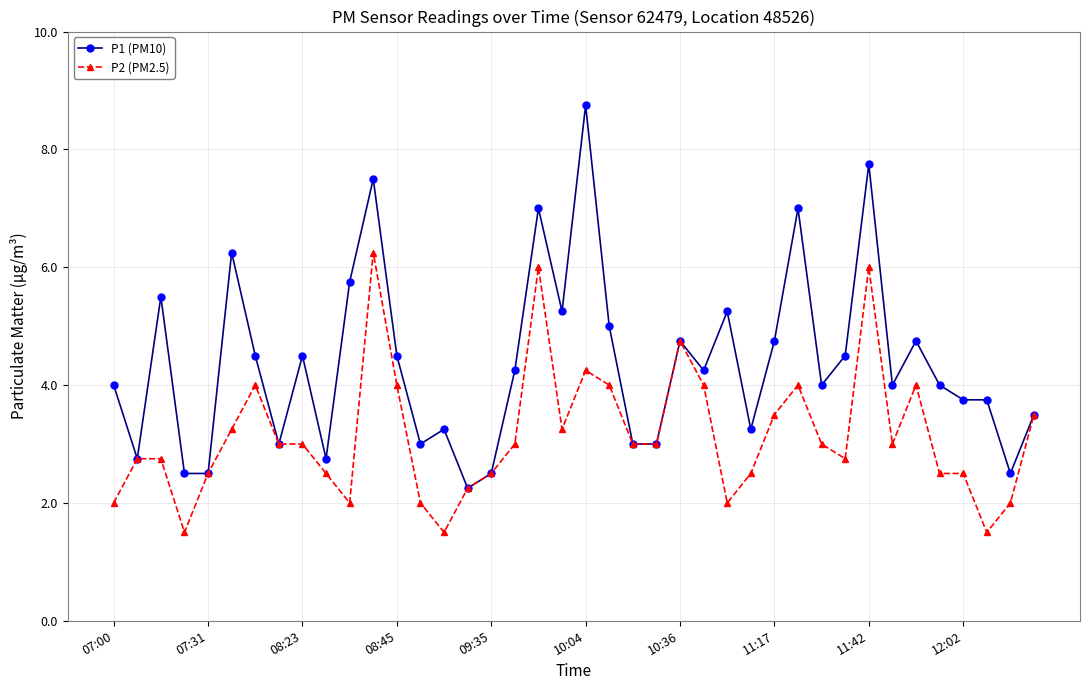

Is this an area chart (filled region under the line)?

No